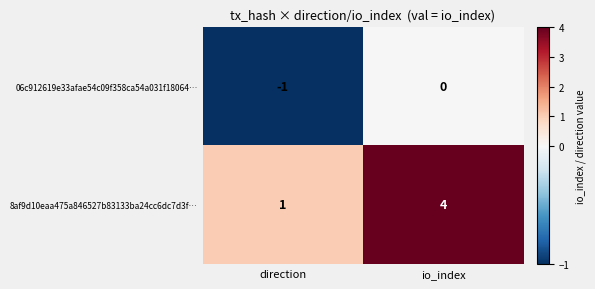

At which category is the sum across all series the highest?

io_index